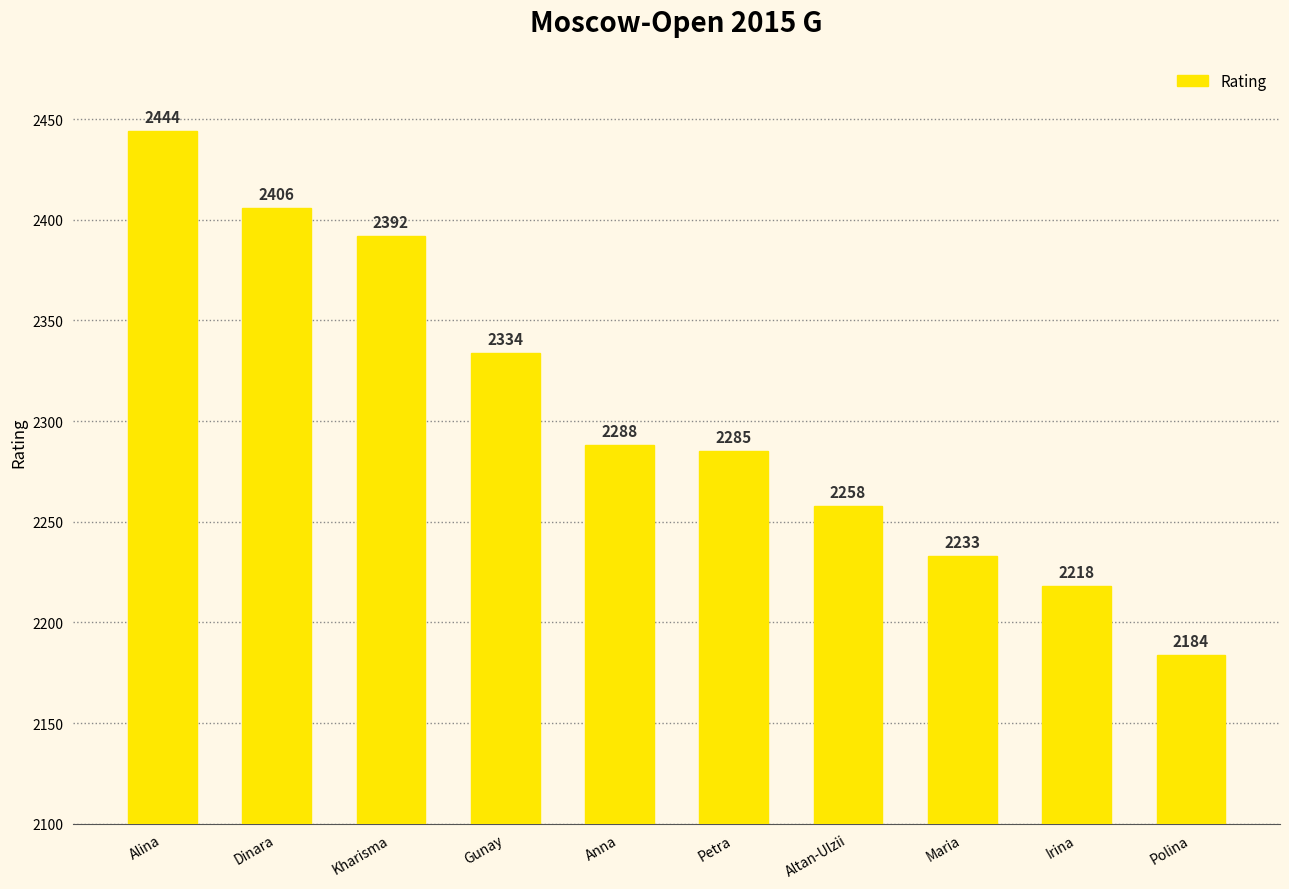

Which category has the highest value across all series?

Alina